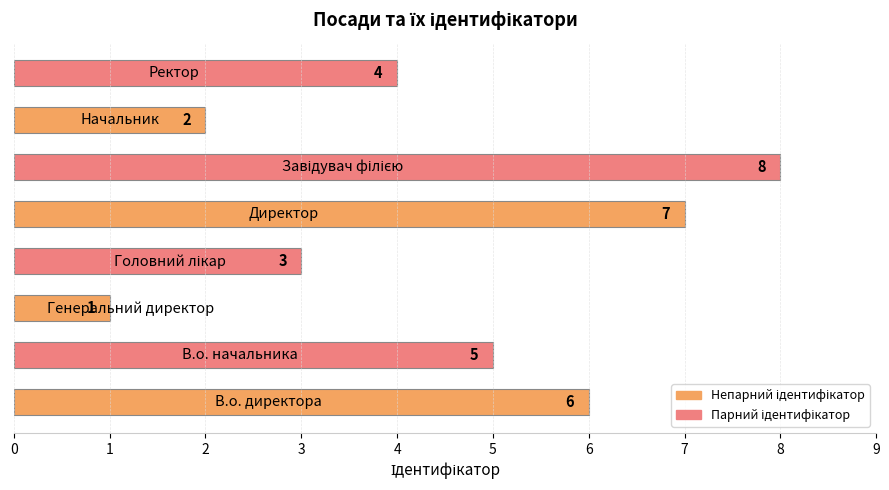

What is the greatest value displayed?

8